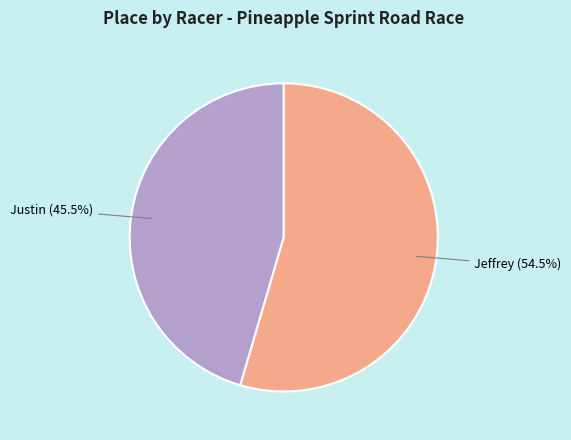

True or false: Jeffrey accounts for 63% of the total.

False